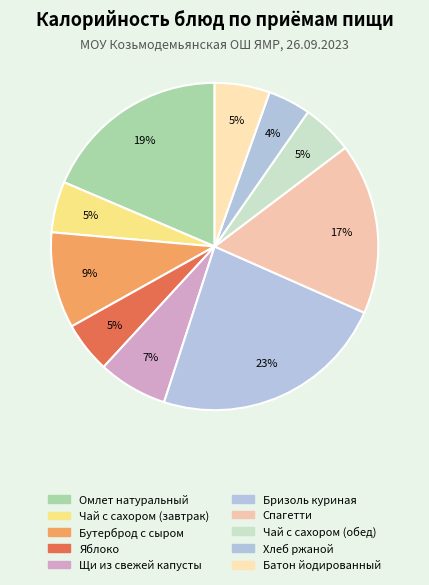

What percentage is the Чай с сахором (обед) slice, to the nearest percent?

5%